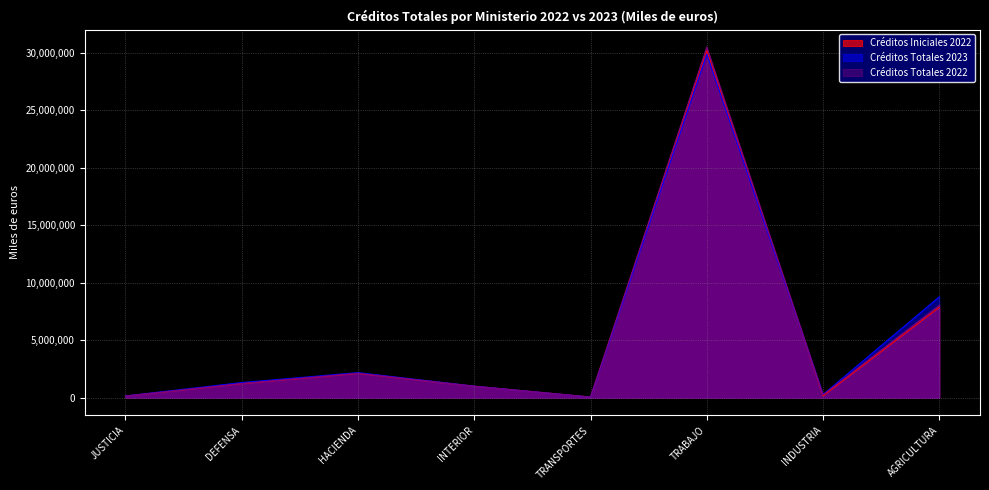

What is the spread (max minus min) of values at HACIENDA?

56937